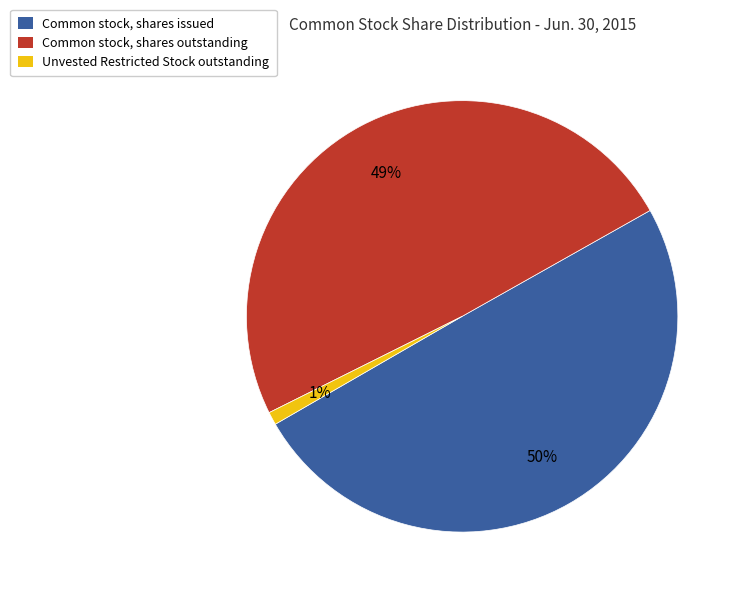

Rank the categories by value from lowest to highest.

Unvested Restricted Stock outstanding, Common stock, shares outstanding, Common stock, shares issued